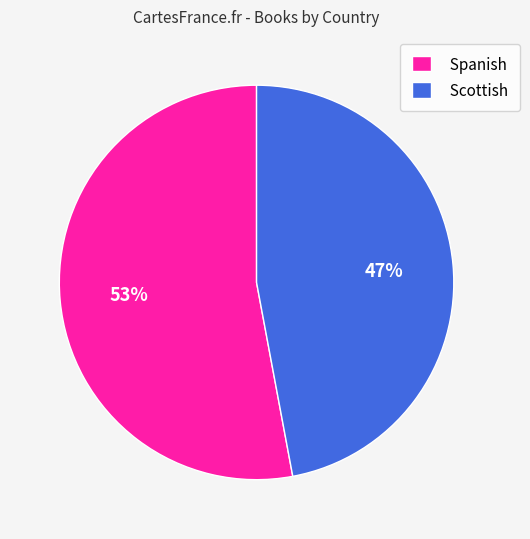

To the nearest percent, what is the average slice percentage?

50%